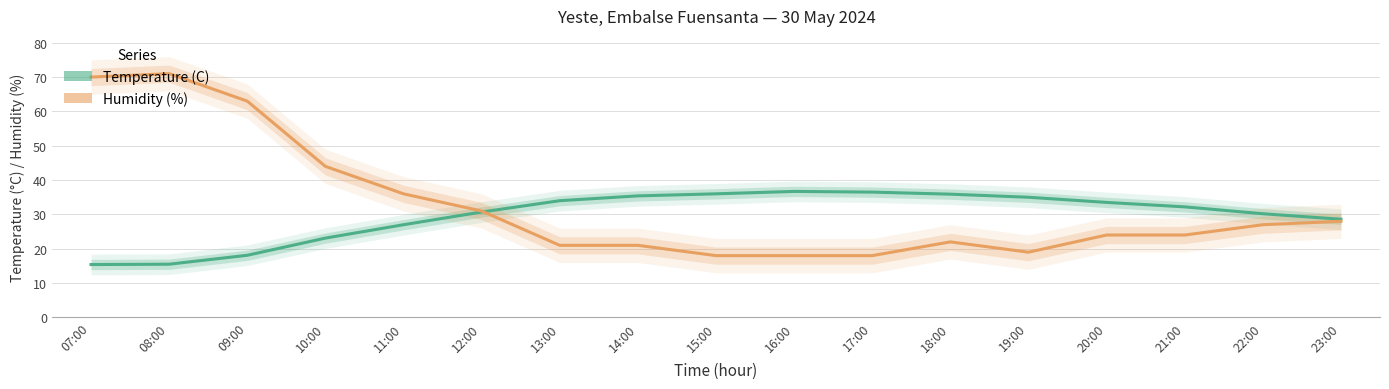

How many lines are shown in the chart?

2